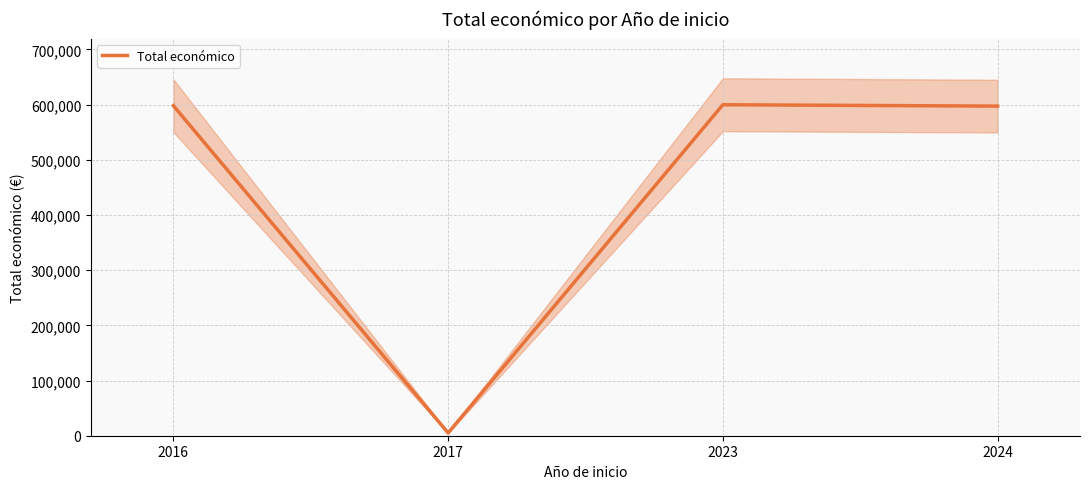

At which label is the value closest to 302410?

2024